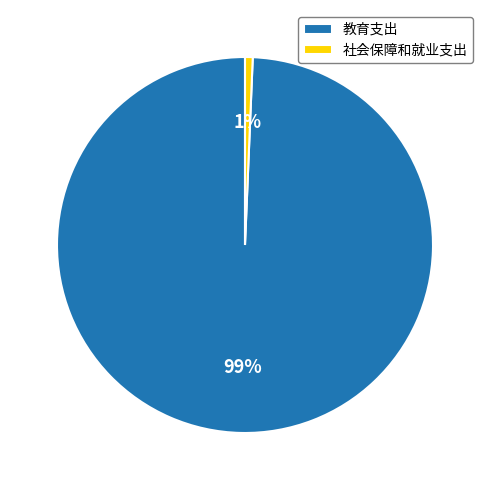

Between 社会保障和就业支出 and 教育支出, which is larger?

教育支出